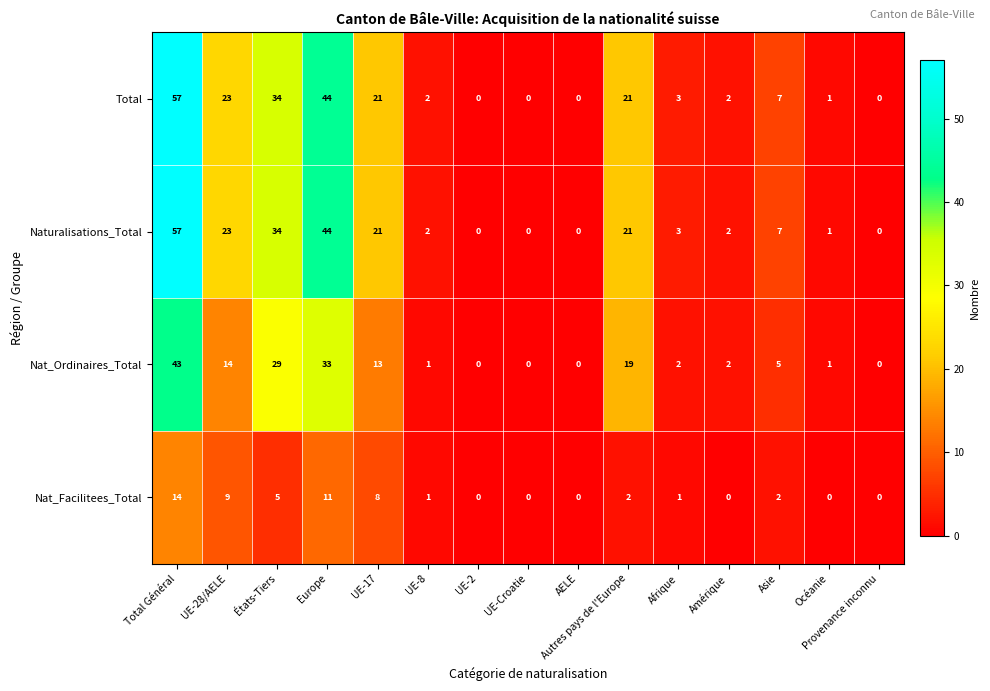

How many series are shown in this chart?

4